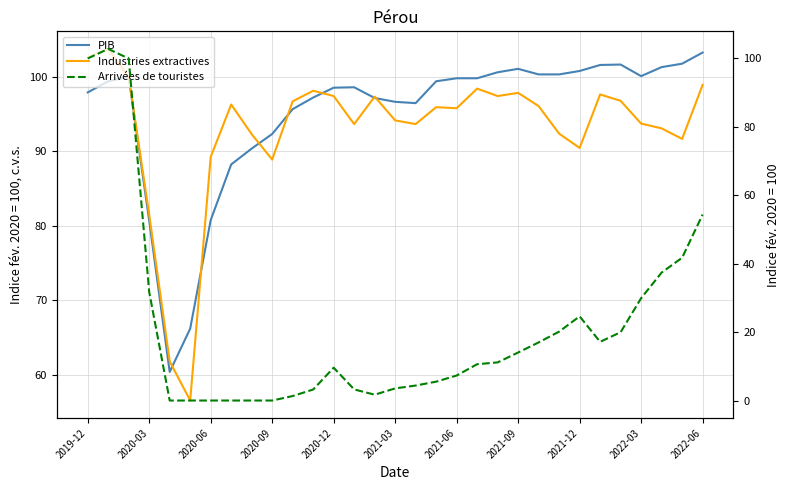

Between 17 and 20, which series saw the biggest shift?

Arrivées de touristes